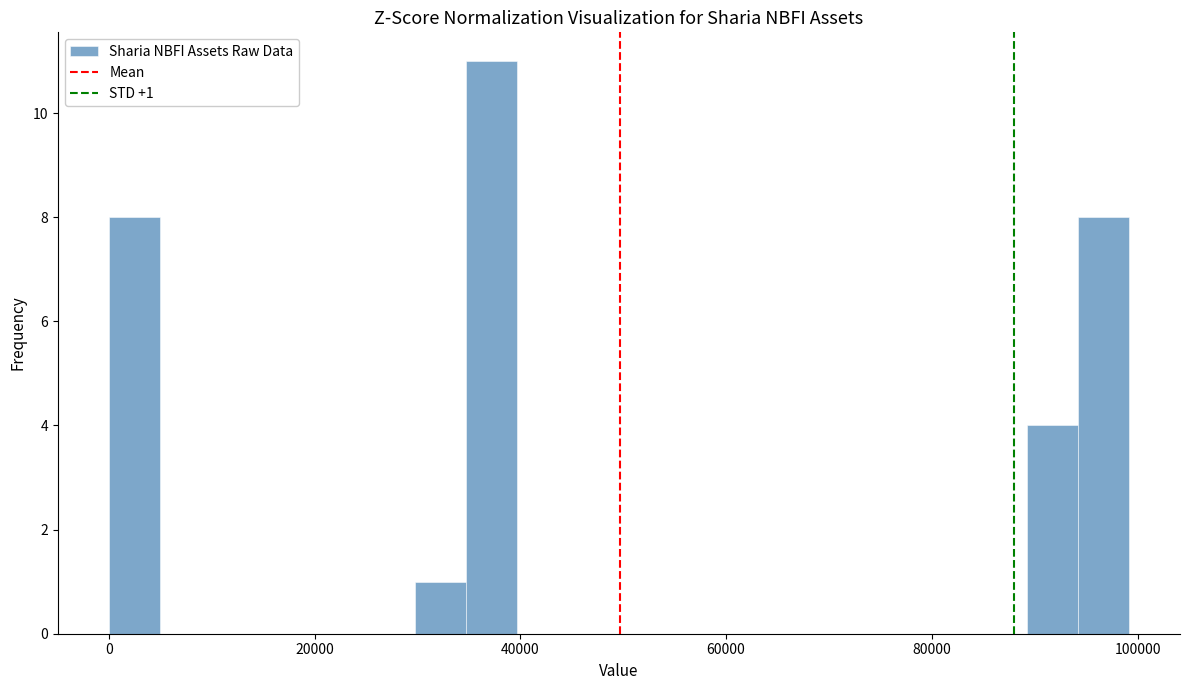

Around what value on the x-axis is the tallest bar? Give the approximate position of its centre, as read against the axis.

38000